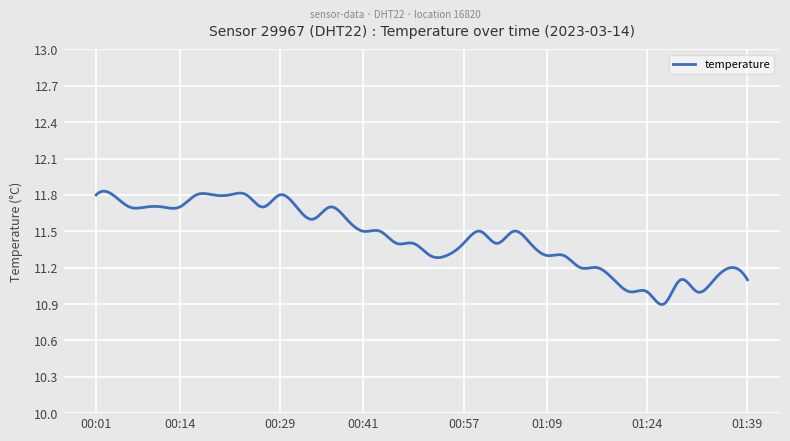

Is this an area chart (filled region under the line)?

No